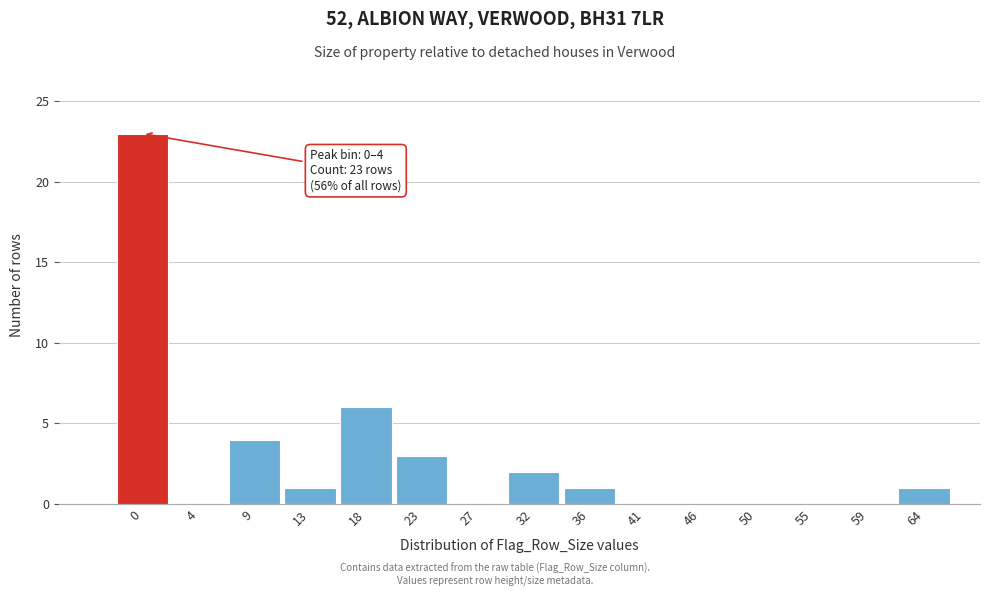

Reading left to right, what are all the values shown in this chart?

0=23	4=0	9=4	13=1	18=6	23=3	27=0	32=2	36=1	41=0	46=0	50=0	55=0	59=0	64=1